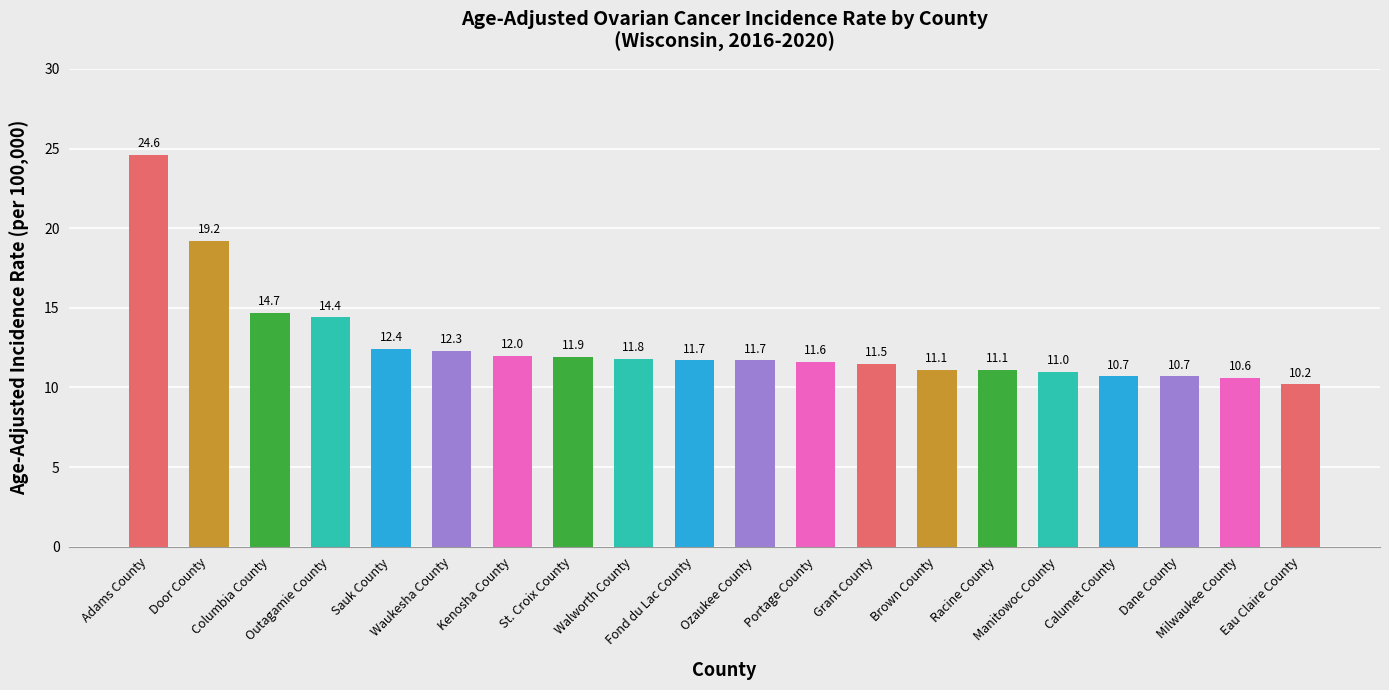

What is the ratio of the value at Manitowoc County to the value at Eau Claire County?

1.1